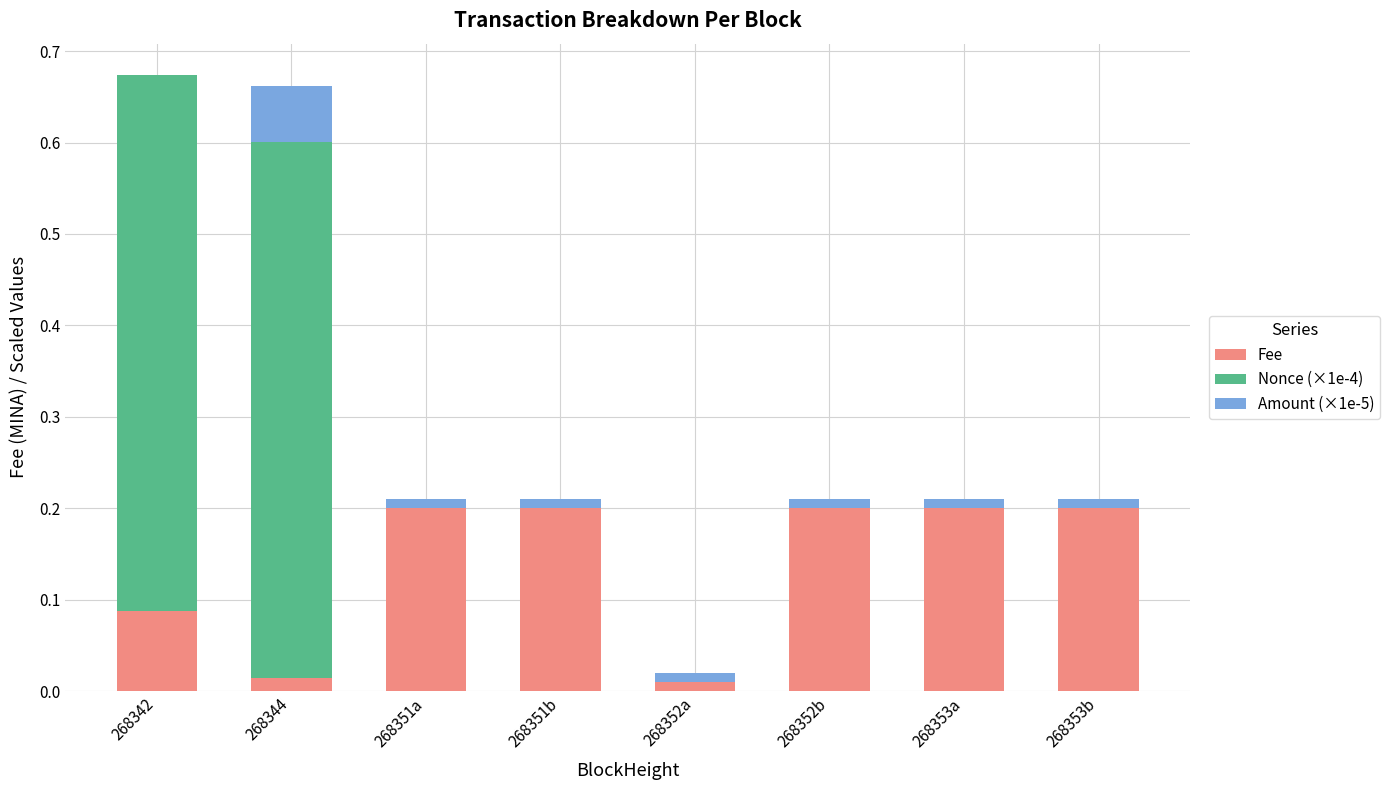

What is the sum of all Fee values?

1.1